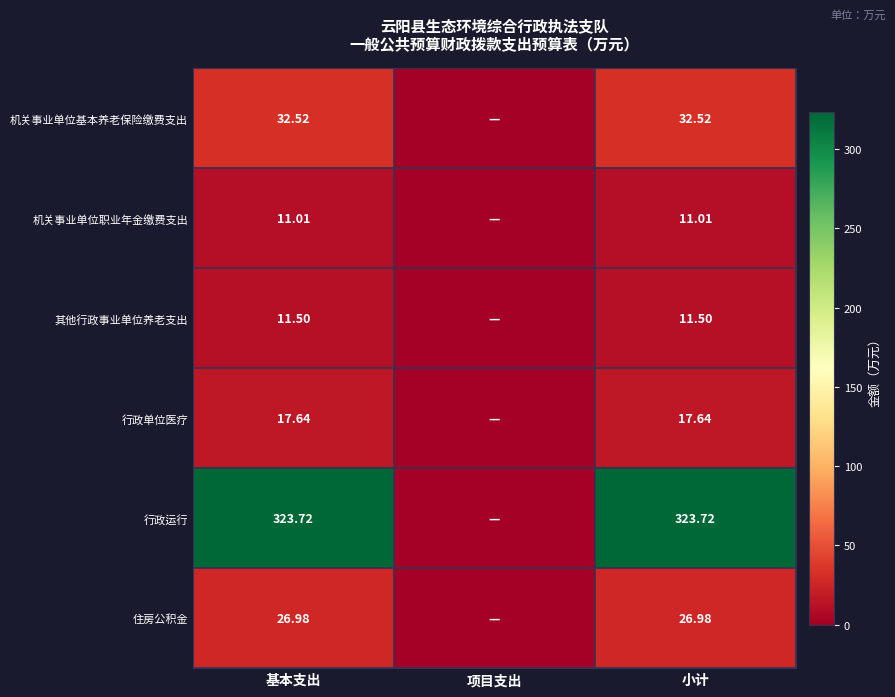

Is the value of 住房公积金 at 基本支出 greater than the value of 其他行政事业单位养老支出 at 小计?

Yes